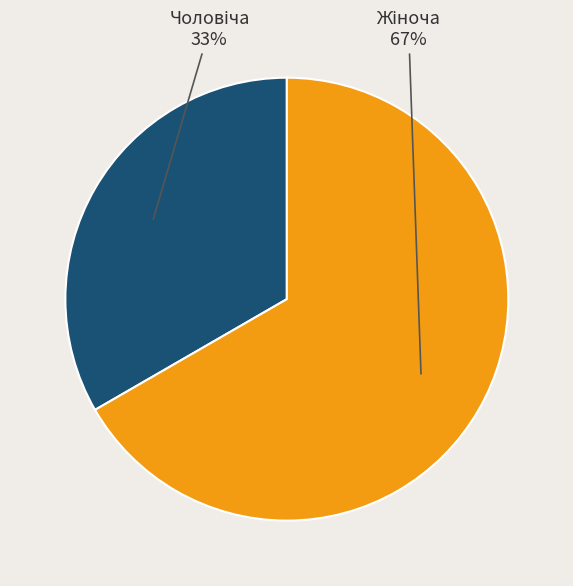

To the nearest percent, what is the average slice percentage?

50%